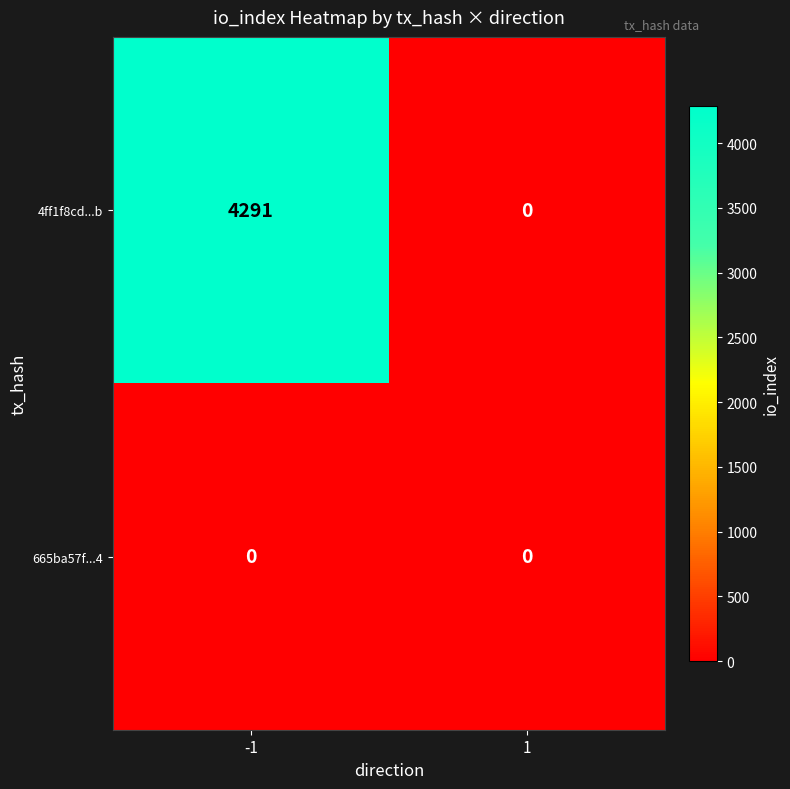

Reading left to right, what are all the values shown in this chart?

4ff1f8cd...b: -1=4291	1=0
665ba57f...4: -1=0	1=0